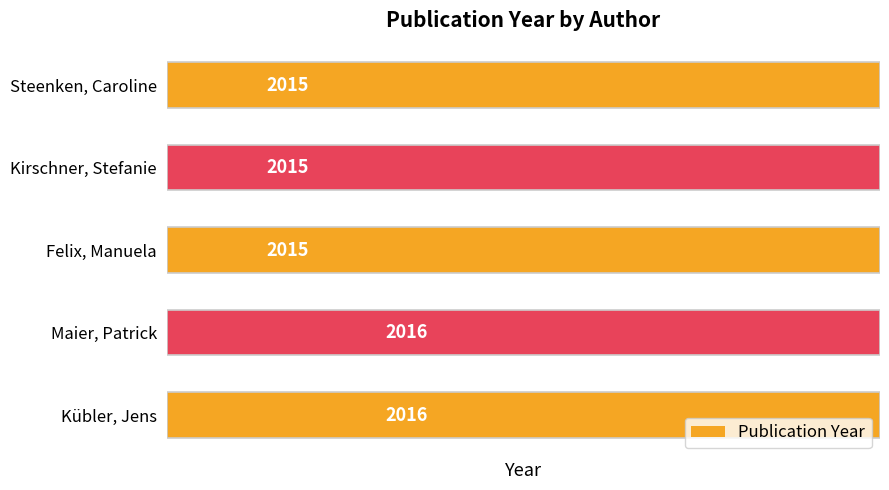

Are the bars grouped side by side (vs. stacked)?

No